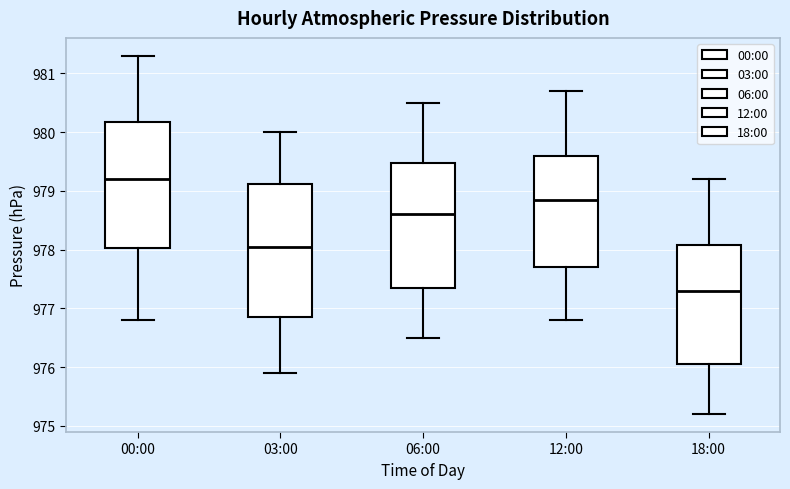

Where does the median line of the box for 00:00 sit on the y-axis? The values are not printed on the chart, so give them approximately, as read against the axis.

979.2